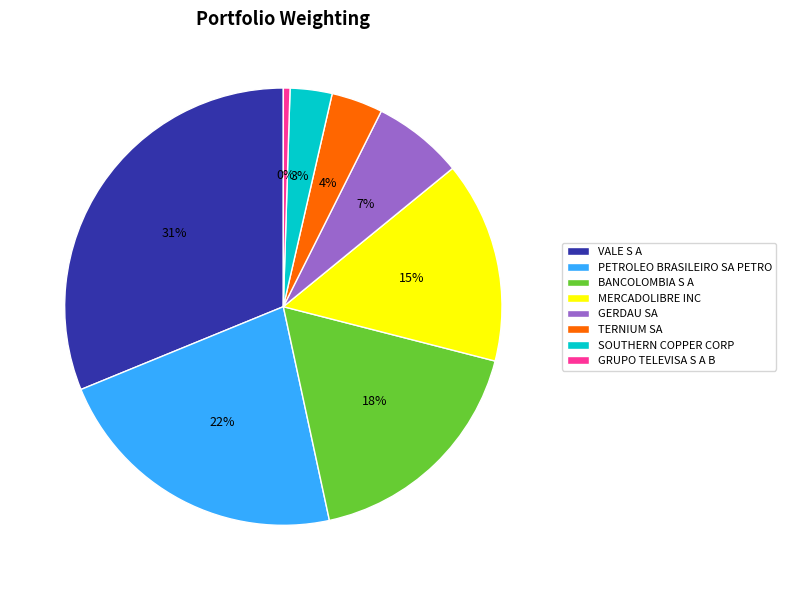

True or false: GERDAU SA accounts for 7% of the total.

True